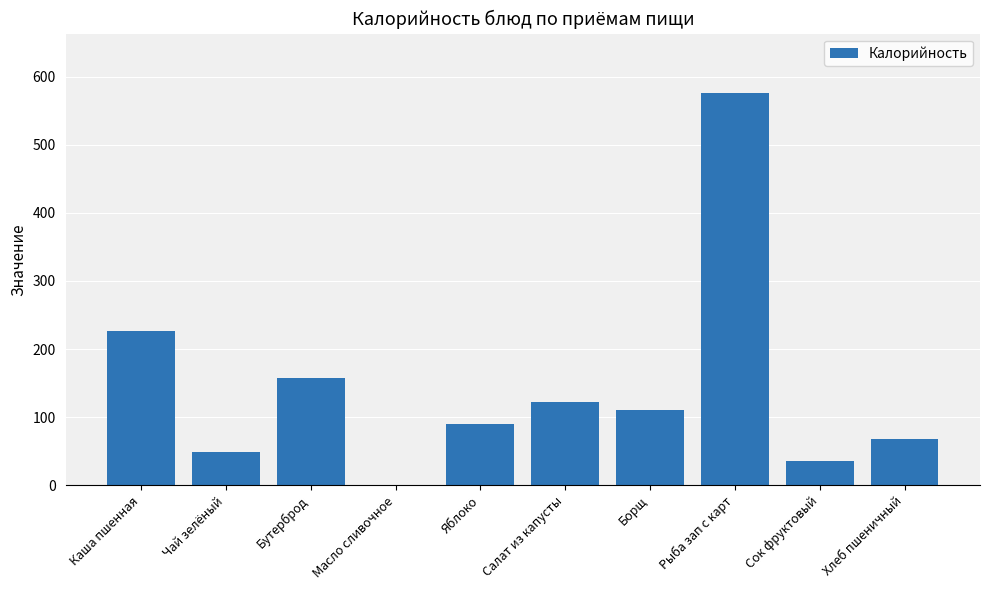

The chart shows a value of 89.8 at Хлеб пшеничный. True or false?

False